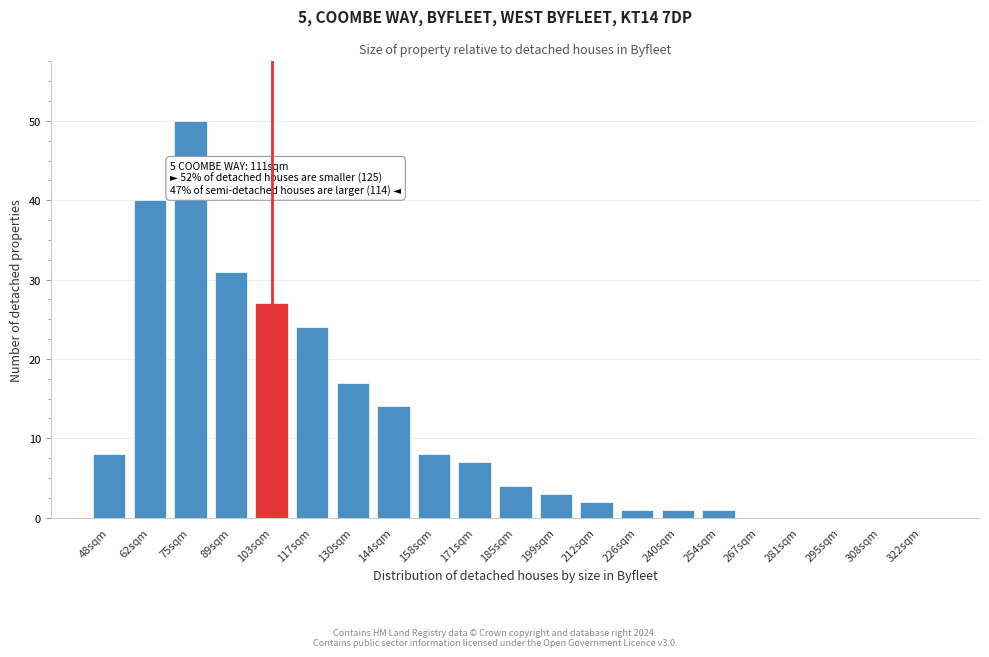

Reading left to right, list all the values displayed in this chart.

48sqm=8	62sqm=40	75sqm=50	89sqm=31	103sqm=27	117sqm=24	130sqm=17	144sqm=14	158sqm=8	171sqm=7	185sqm=4	199sqm=3	212sqm=2	226sqm=1	240sqm=1	254sqm=1	267sqm=0	281sqm=0	295sqm=0	308sqm=0	322sqm=0